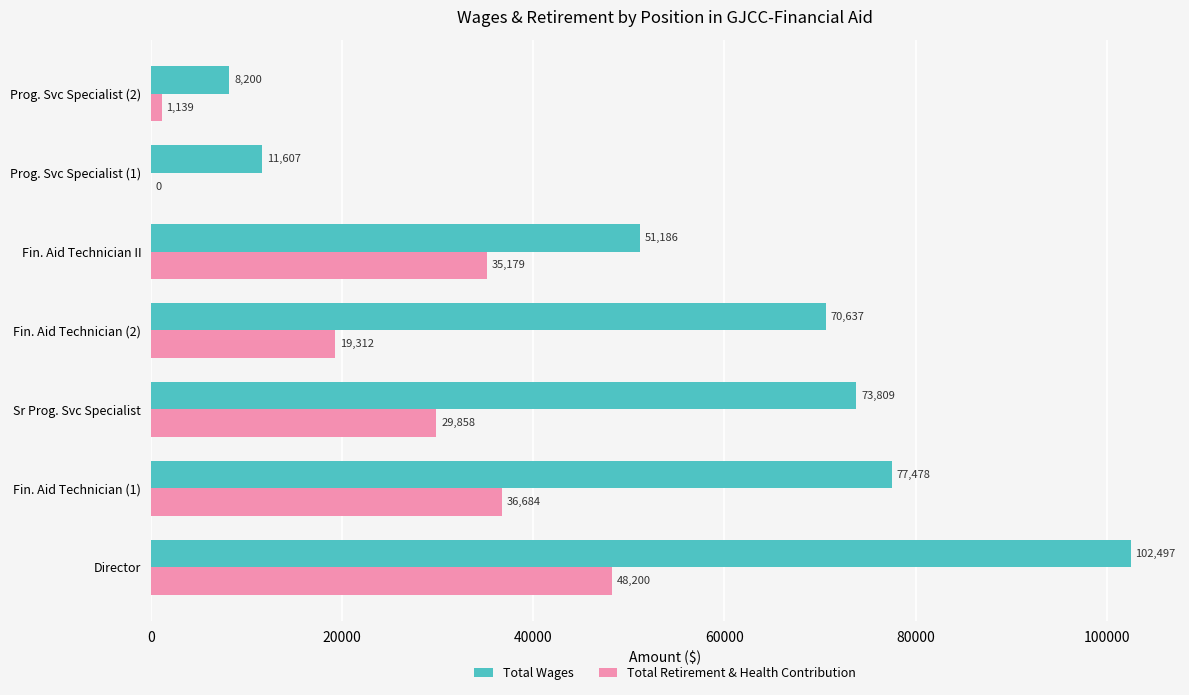

What is the approximate value of Total Retirement & Health Contribution at Fin. Aid Technician (1), to the nearest 50?

36700